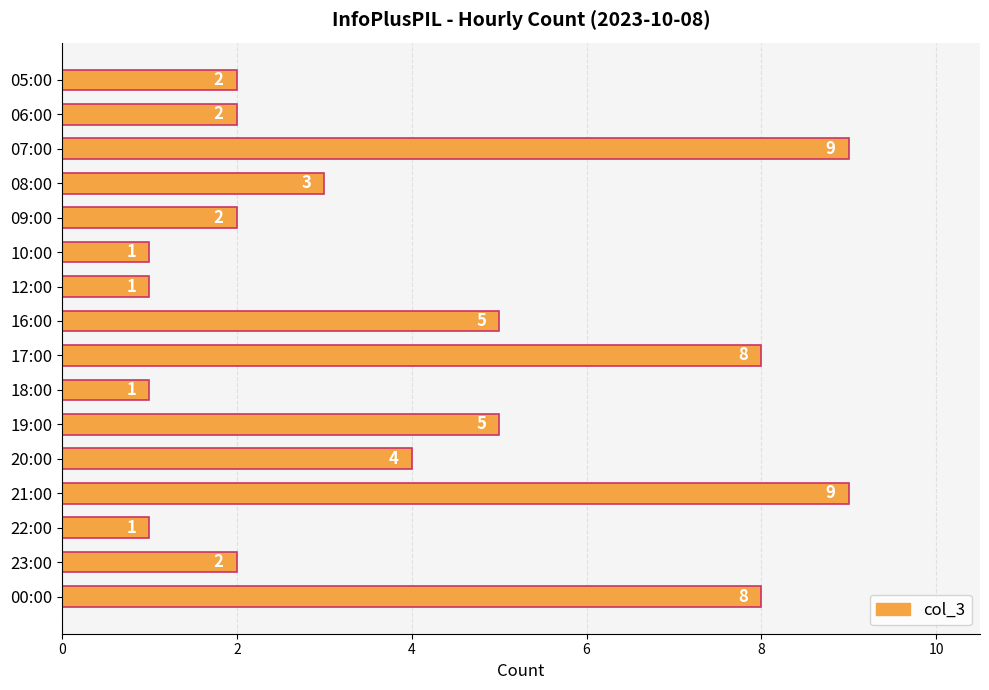

What is the change in value from 07:00 to 12:00?

-8